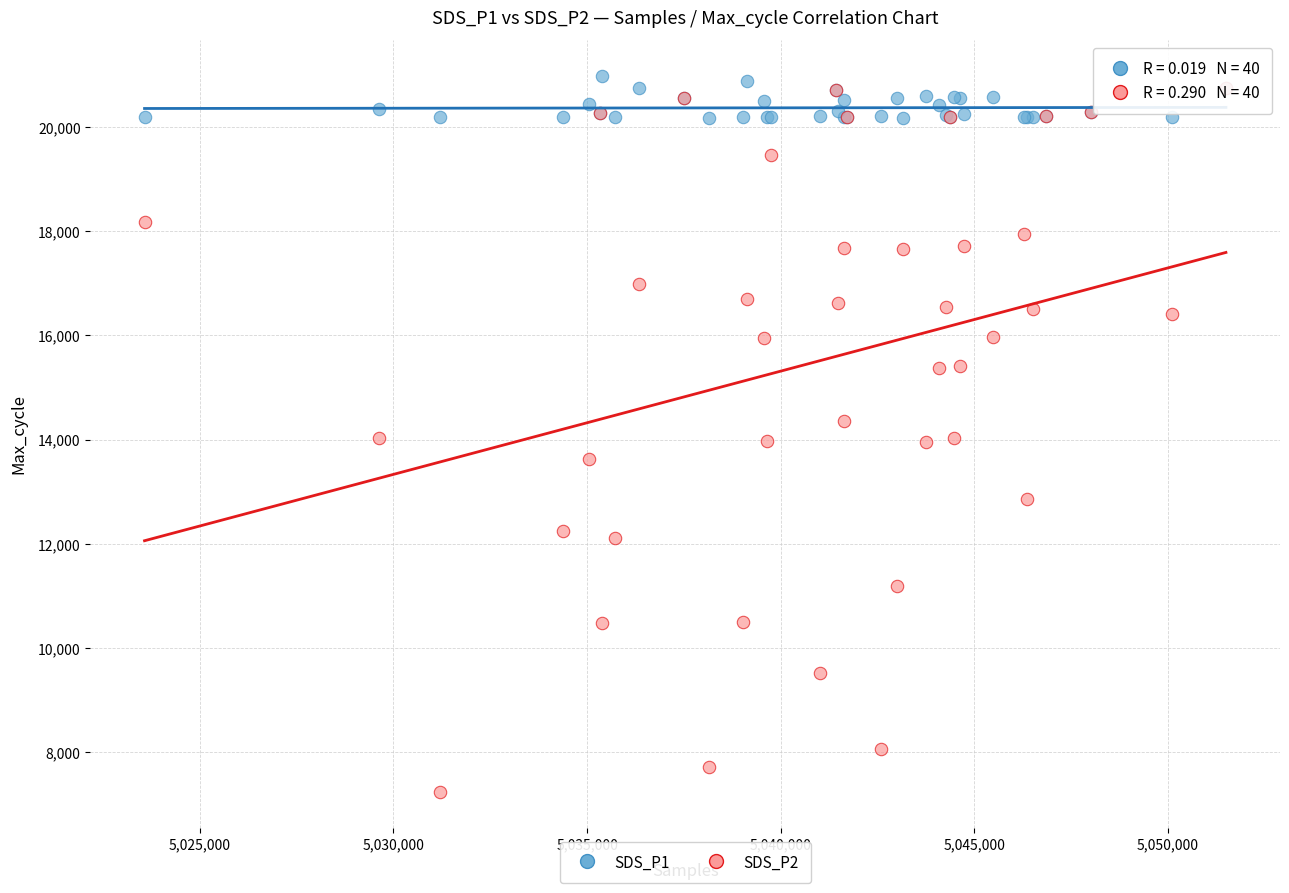

What are all the series names shown in the legend?

SDS_P1, SDS_P2